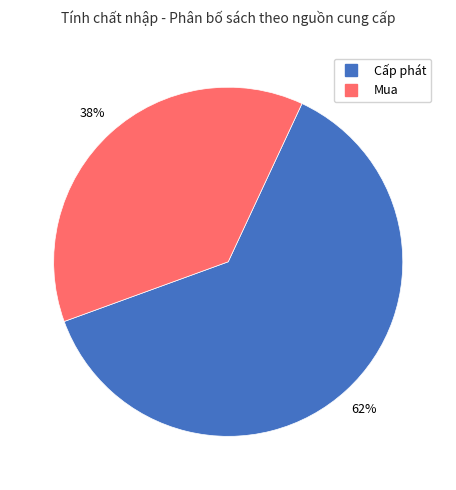

To the nearest percent, what portion does Mua represent?

38%